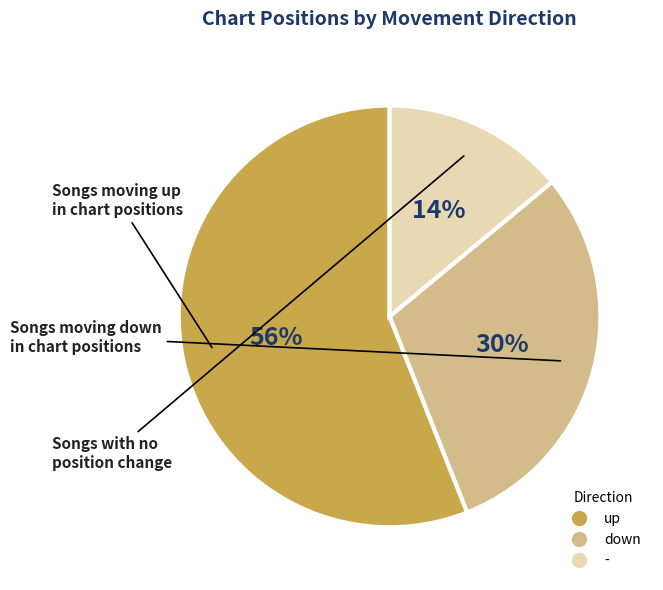

Do up and down together represent more than half of the pie?

Yes